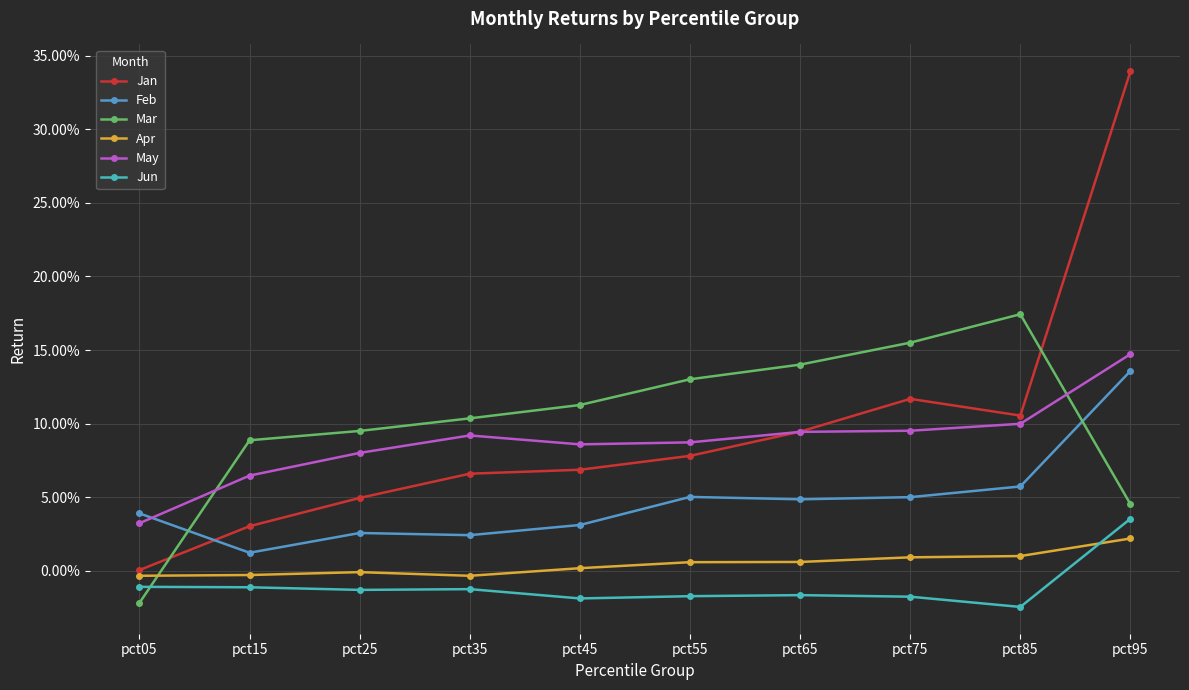

True or false: Mar and Jun intersect in this chart.

True